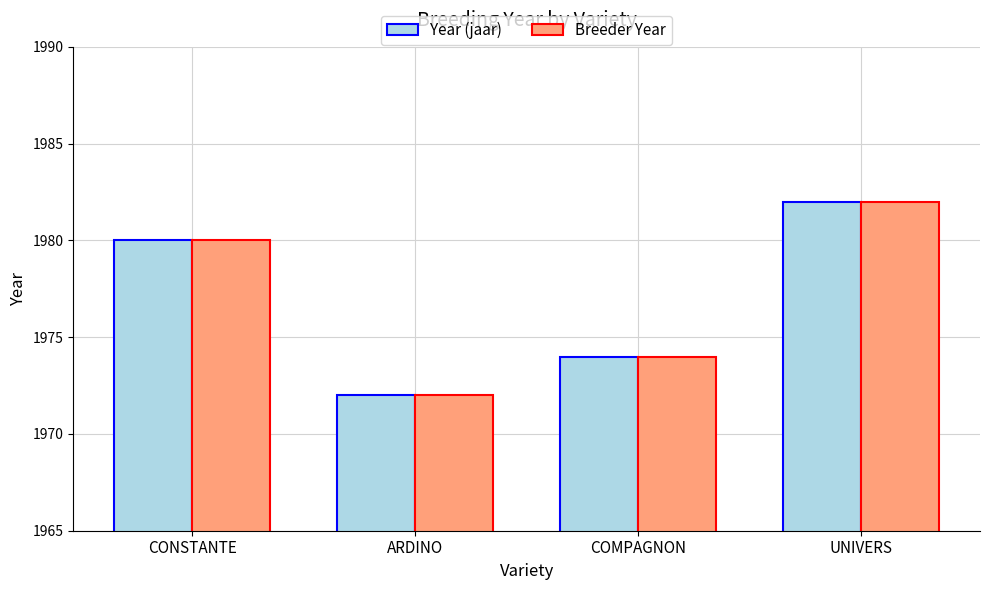

True or false: Breeder Year has a value of 1980 at CONSTANTE.

True